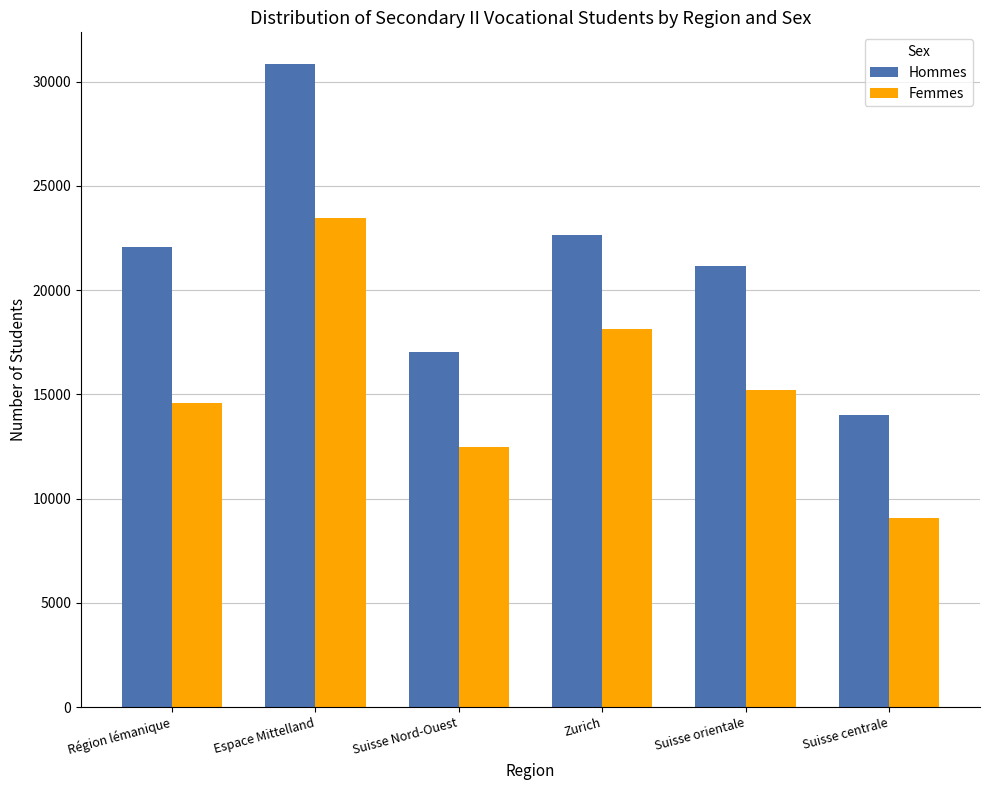

Reading right to left, list all the values displayed in this chart.

Hommes: 13993	21151	22644	17020	30825	22070
Femmes: 9082	15198	18141	12484	23440	14587